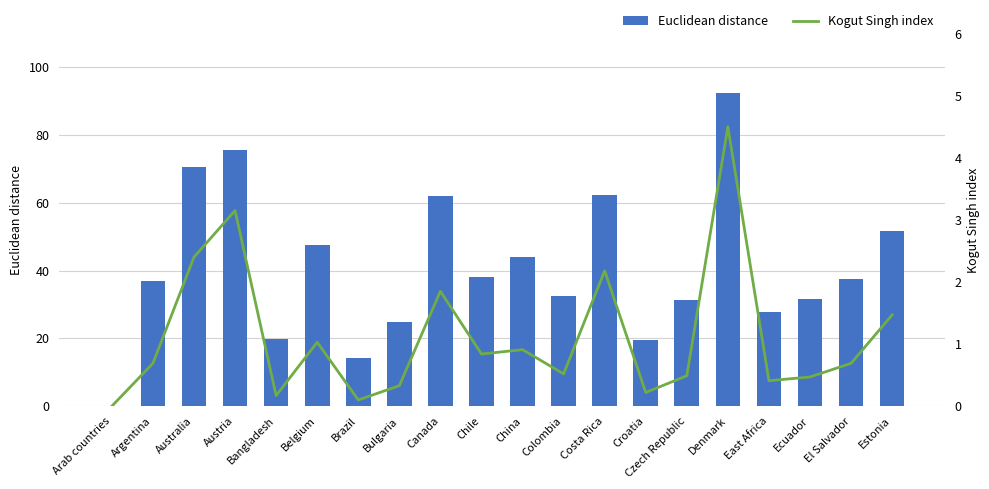

Which category has the lowest value across all series?

Arab countries